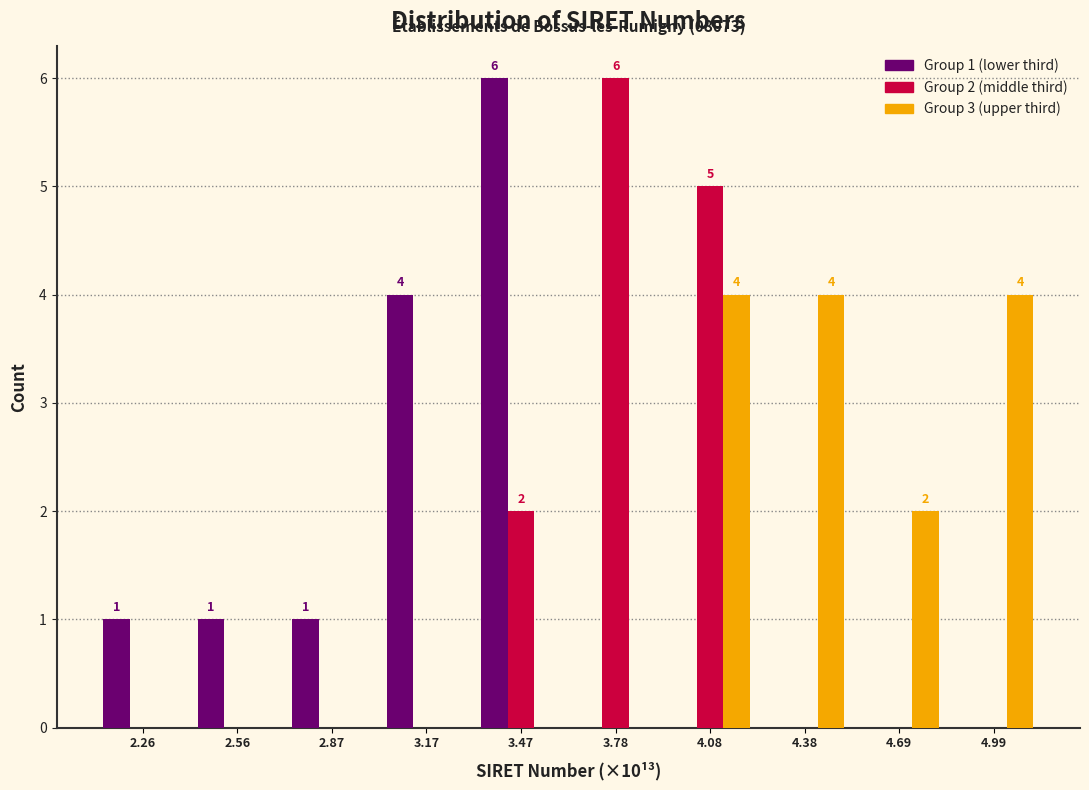

The Group 3 (upper third) series shows -3 at 2.26. True or false?

False